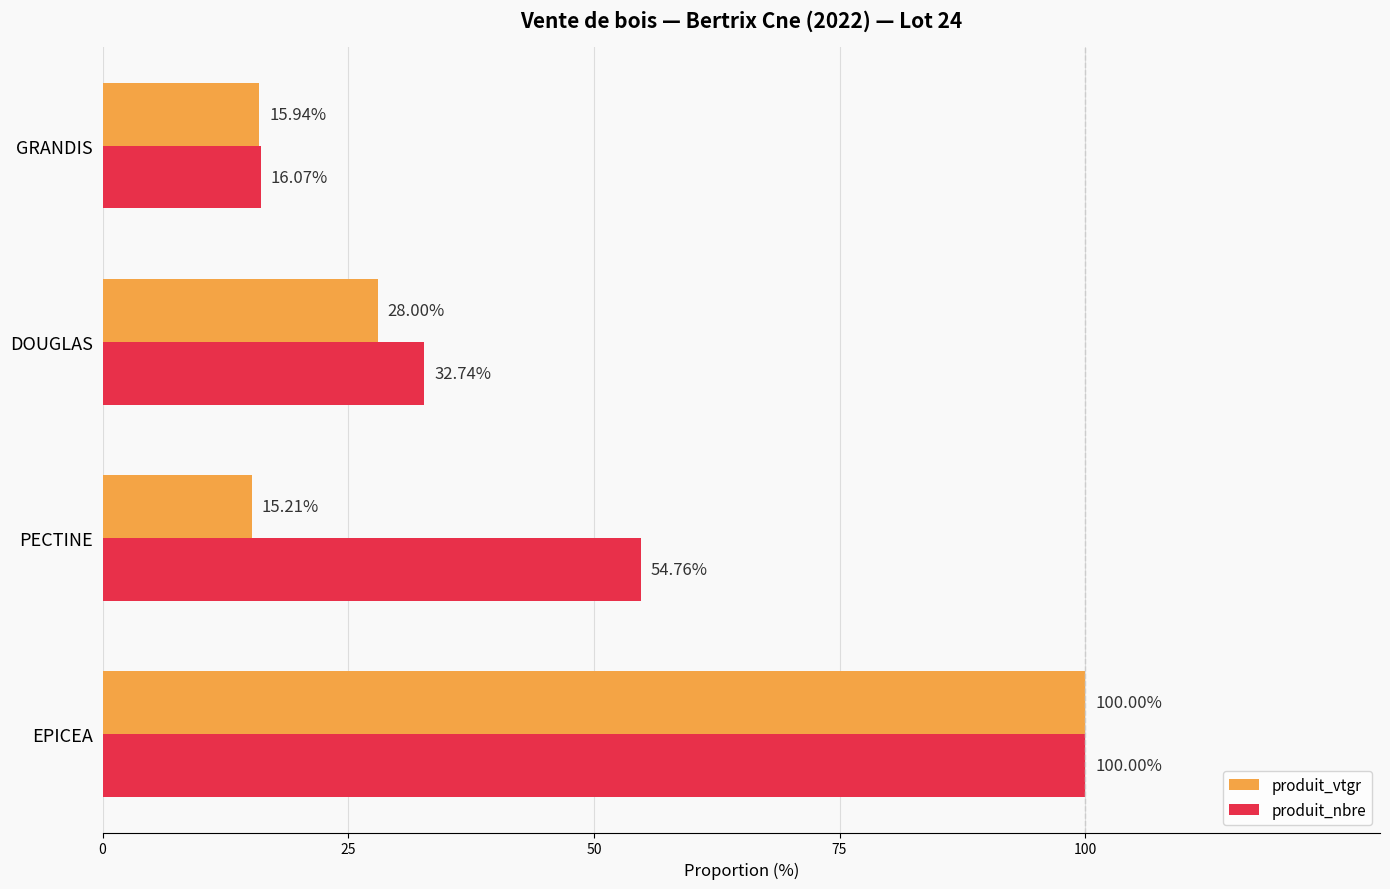

What is the smallest value displayed?

15.2